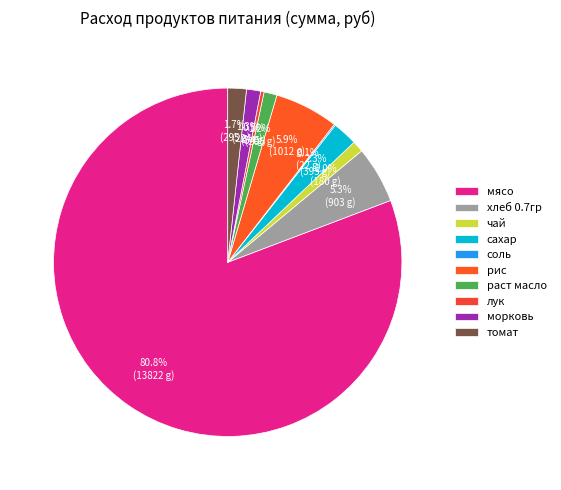

Is there a majority slice in this chart?

Yes